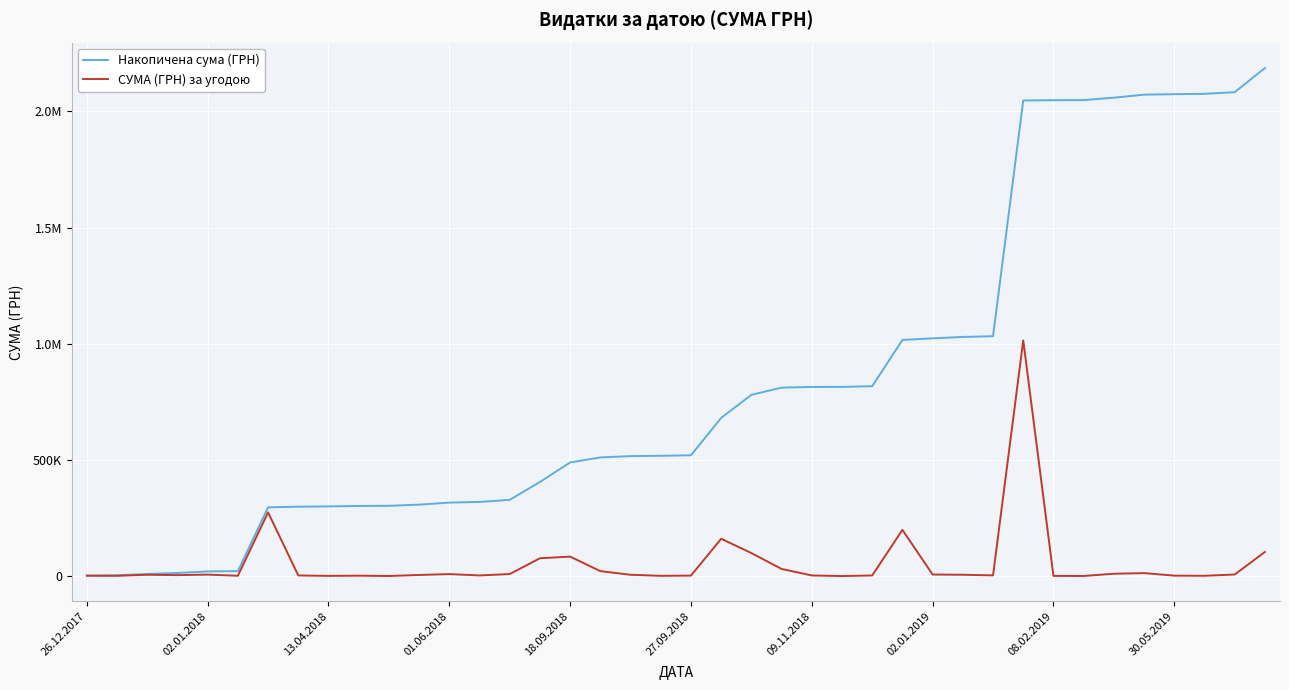

Reading left to right, list all the values displayed in this chart.

Накопичена сума (ГРН): 2010.0	3448.0	9364.0	13691.8	20189.8	21730.7	296002.7	298928.2	300090.9	302083.7	302660.7	307682.7	316432.7	319406.2	328356.2	405283.7	489374.4	510803.4	516623.4	517943.4	520241.4	681041.4	780341.4	811278.9	814188.9	814540.9	817480.8	1016566.8	1023430.0	1029394.0	1032612.8	2047247.1	2048299.1	2048947.1	2059208.9	2072214.5	2074351.3	2075851.3	2082851.3	2186861.7
СУМА (ГРН) за угодою: 2010.0	1438.0	5916.0	4327.8	6498.0	1540.9	274272.0	2925.5	1162.7	1992.8	577.0	5022.0	8750.0	2973.5	8950.0	76927.4	84090.7	21429.0	5820.0	1320.0	2298.0	160800.0	99300.0	30937.5	2910.0	352.0	2939.9	199086.1	6863.2	5964.0	3218.8	1014634.3	1051.9	648.0	10261.8	13005.7	2136.8	1500.0	7000.0	104010.3